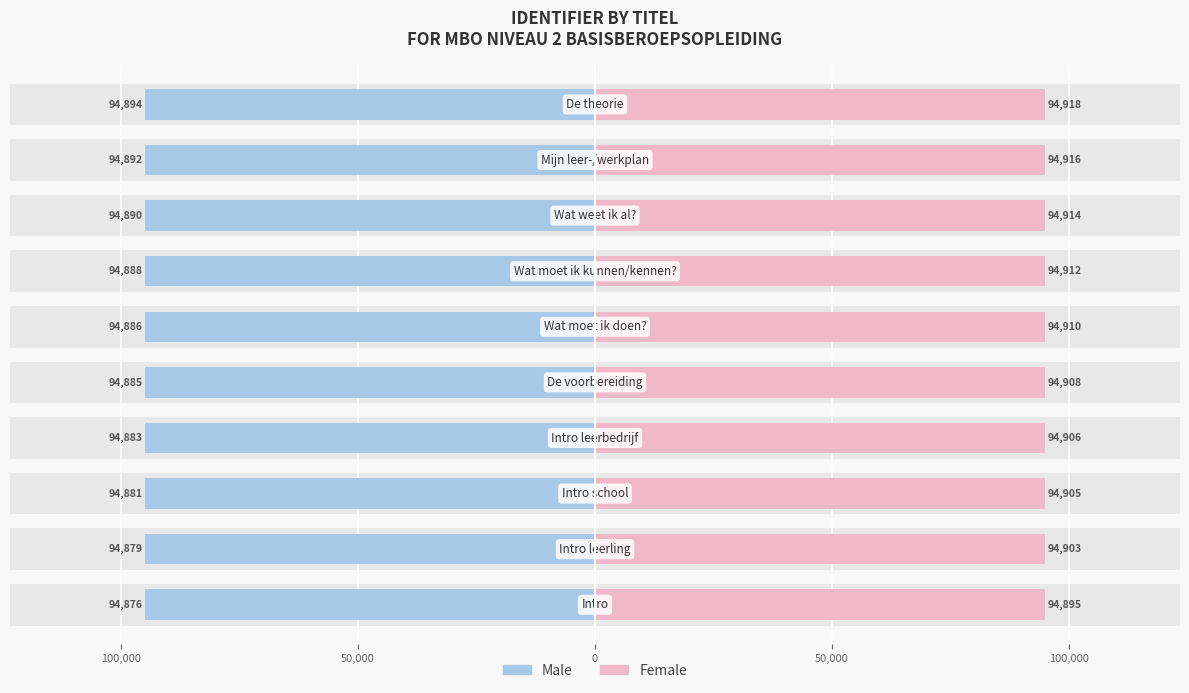

What is the spread (max minus min) of values at 9?

189812